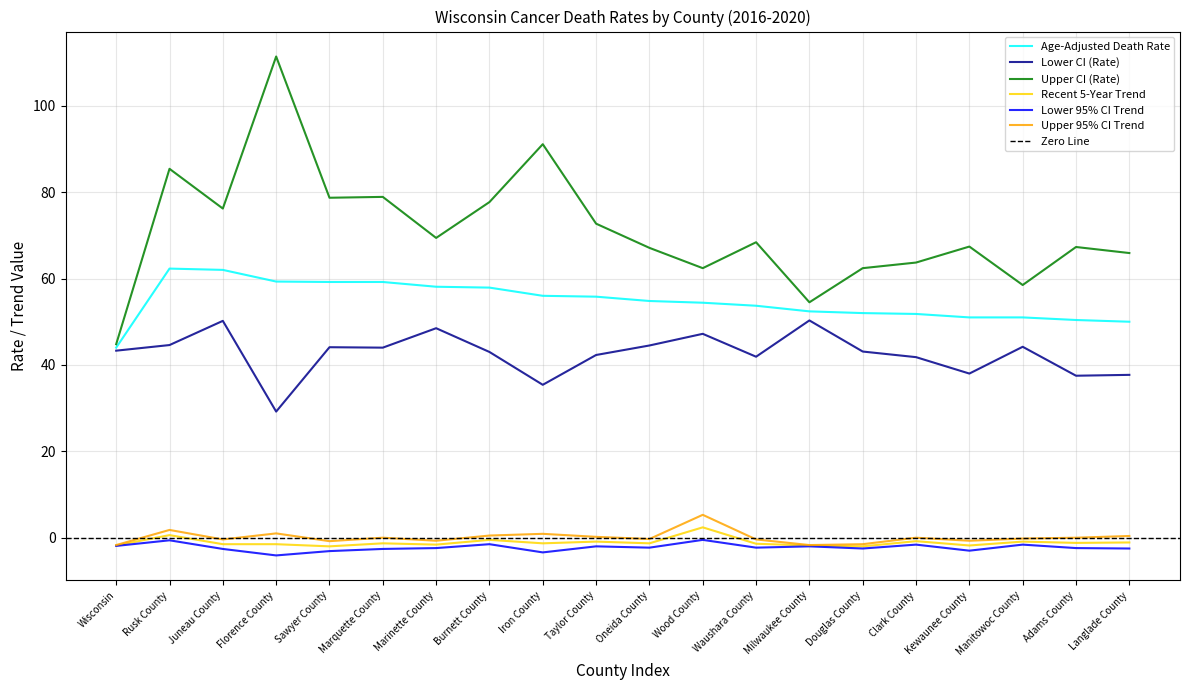

What is the label of the 10th point from the right?

Oneida County